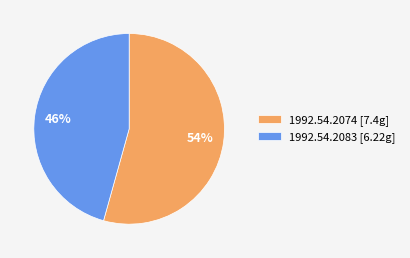

To the nearest percent, what portion does 1992.54.2083 represent?

46%